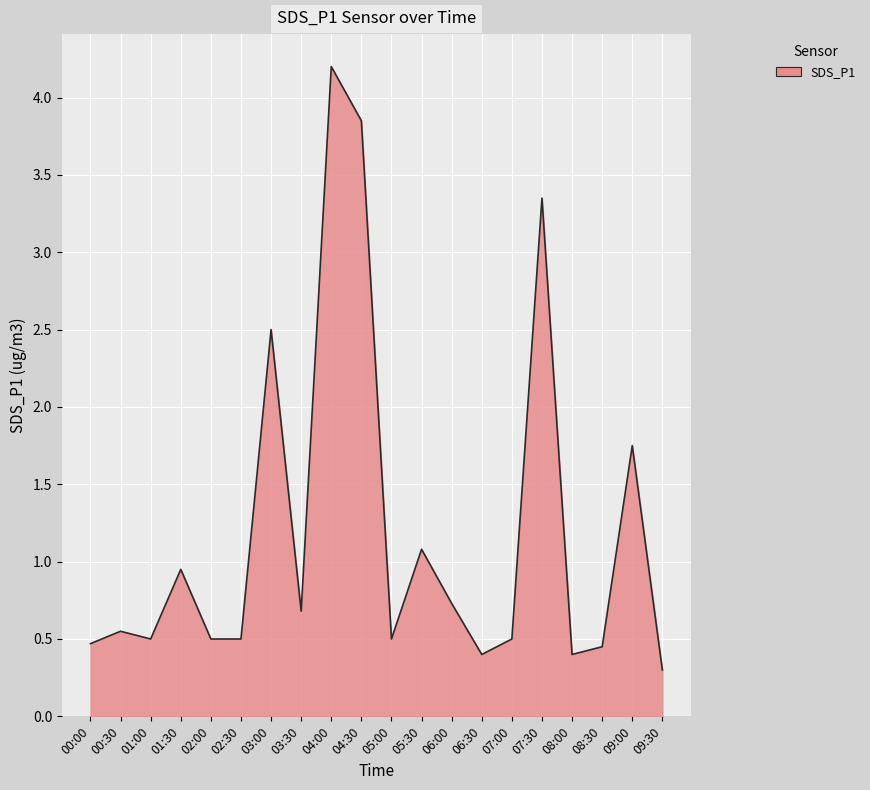

Approximately how many times larger is the value at 03:30 compared to 03:00?

0.3